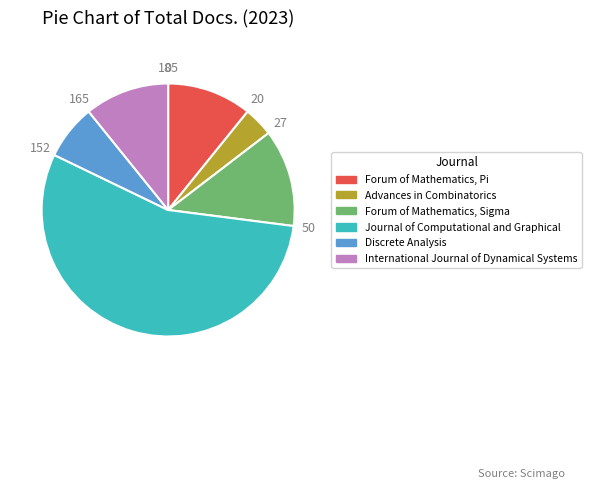

Combined, do Forum of Mathematics, Sigma and Forum of Mathematics, Pi account for over 50%?

No